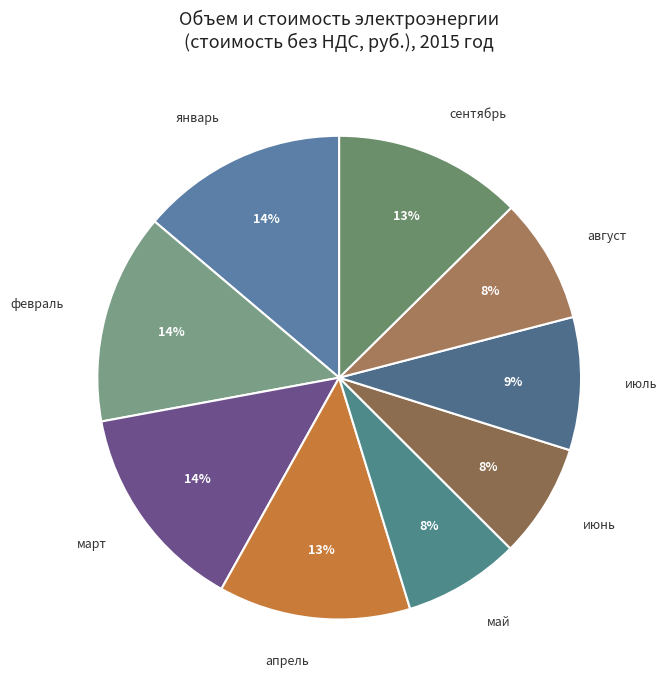

Count the number of slices in the pie.

9